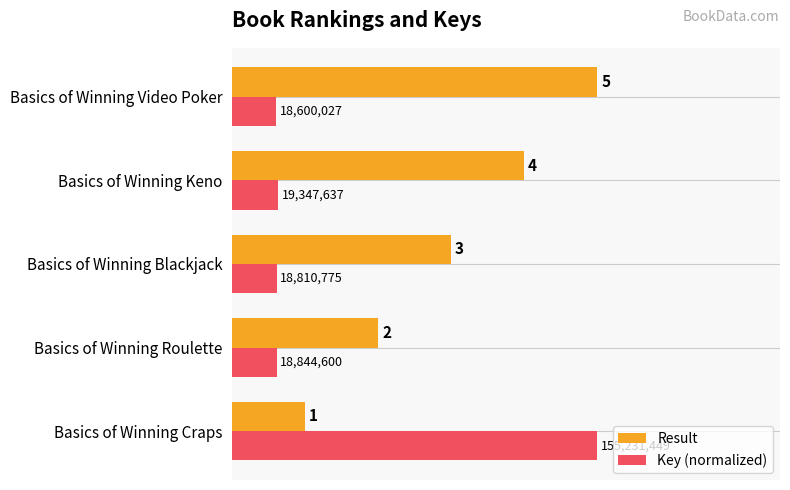

True or false: Result has a value of 2.0 at Basics of Winning Roulette.

True